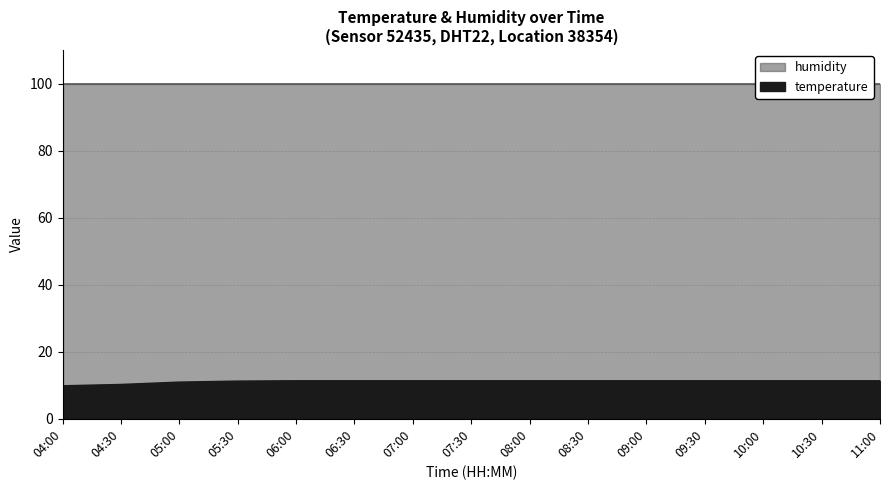

At which category is the sum across all series the highest?

11:00